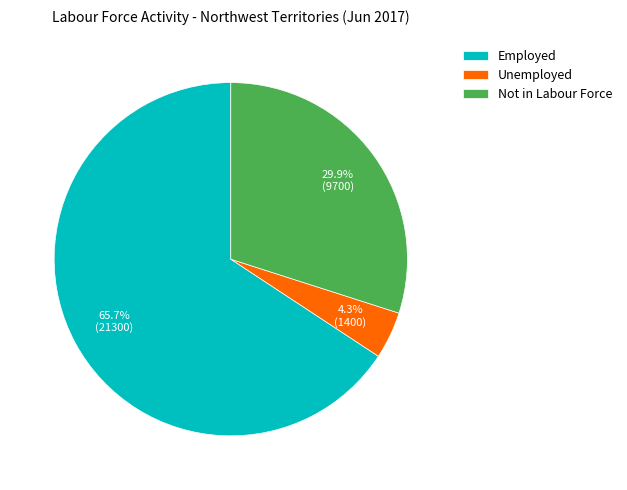

Rank the categories by value from lowest to highest.

Unemployed, Not in Labour Force, Employed